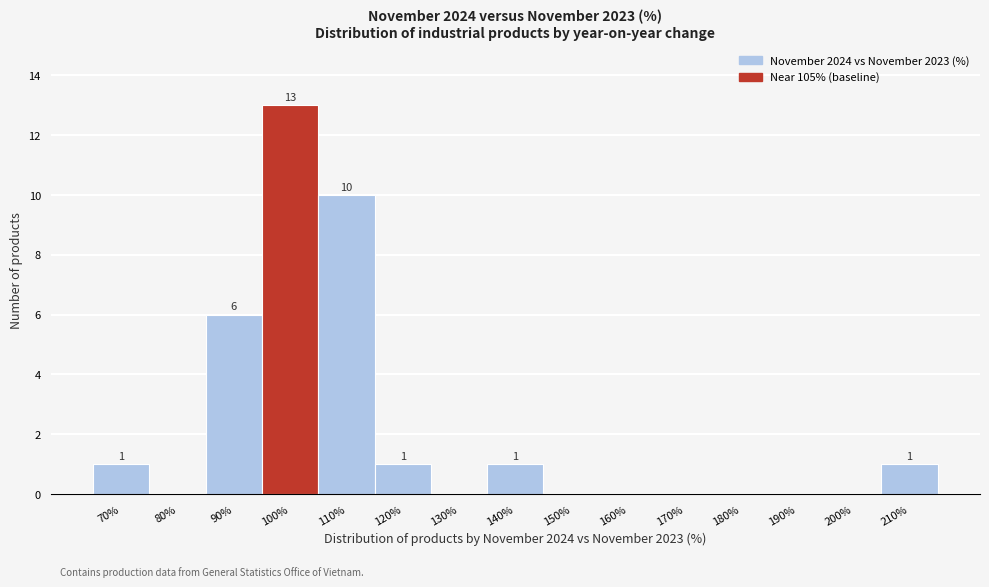

Reading left to right, transcribe all the data shown in this chart.

70%=1	80%=0	90%=6	100%=13	110%=10	120%=1	130%=0	140%=1	150%=0	160%=0	170%=0	180%=0	190%=0	200%=0	210%=1